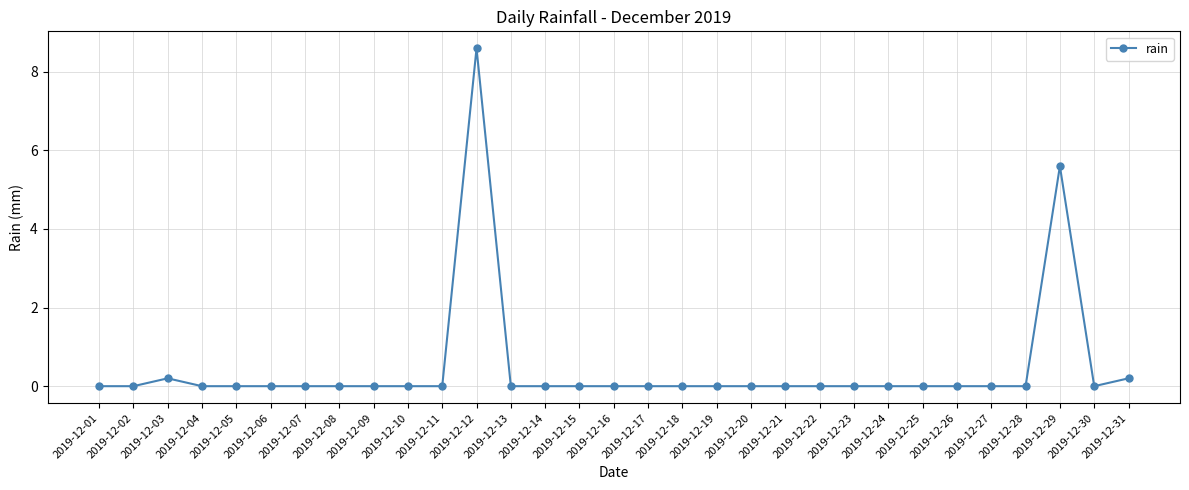

What is the value of the 29th point from the left?

5.6